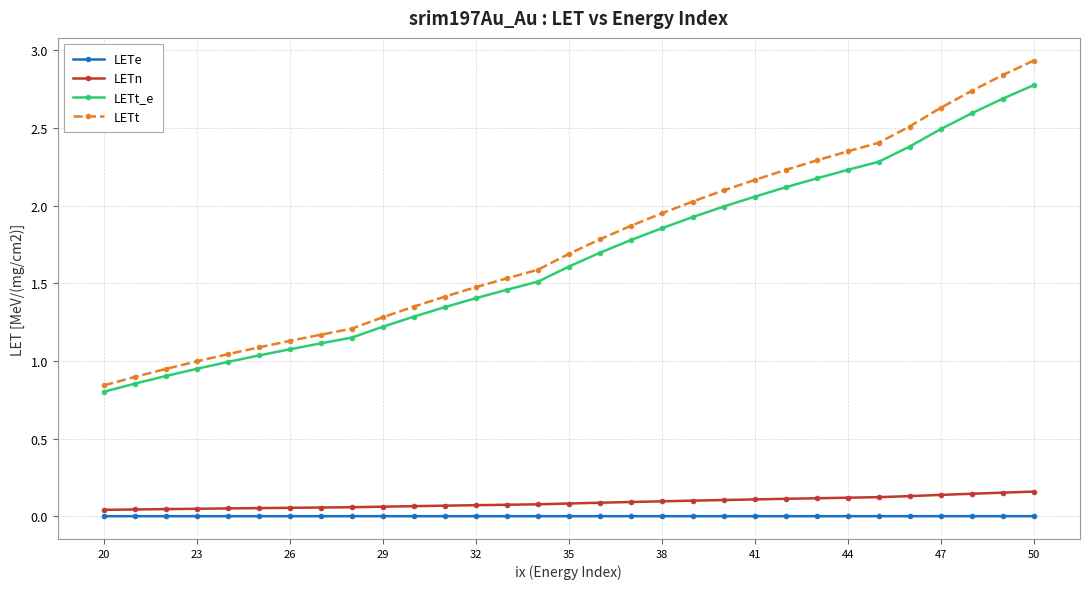

Rank the series by their maximum value, from highest to lowest.

LETt, LETt_e, LETn, LETe